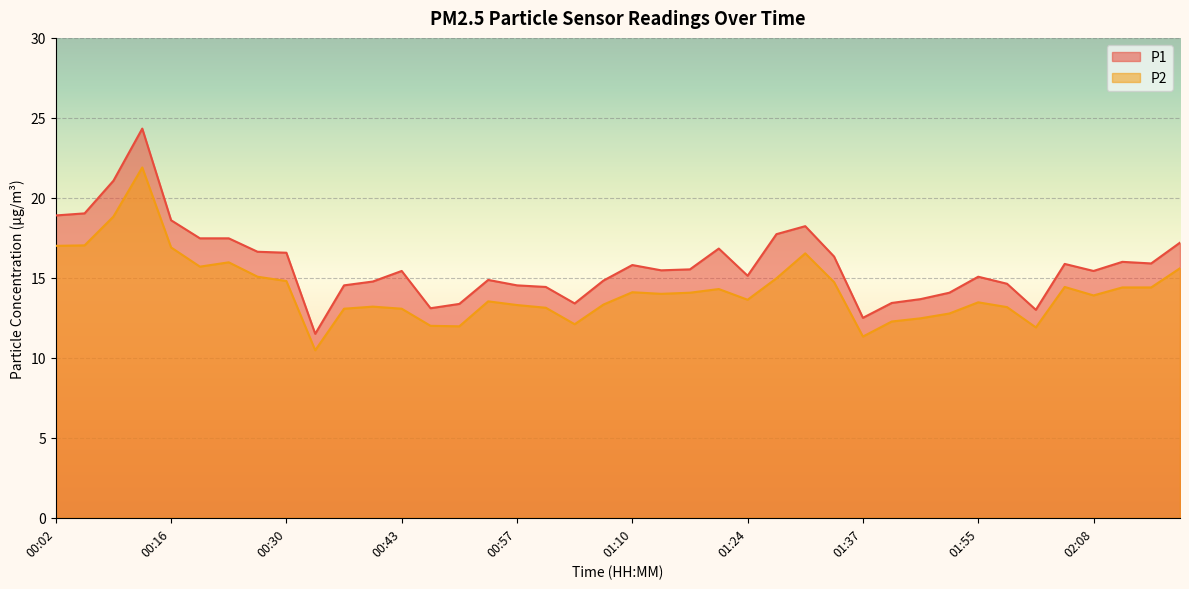

At which category is the sum across all series the highest?

00:13